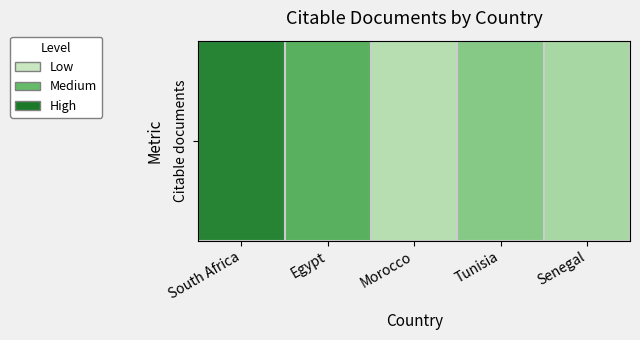

How many data points are above 4?

2